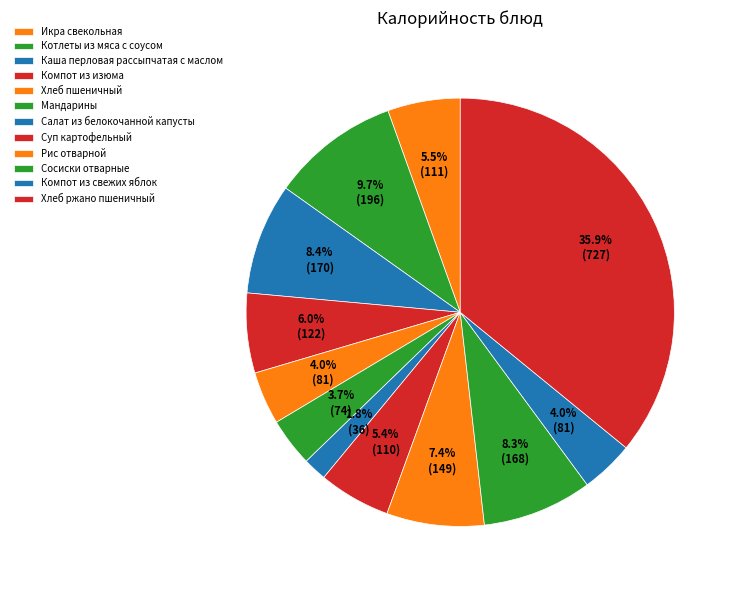

What is the ratio of the value at Мандарины to the value at Икра свекольная?

0.7